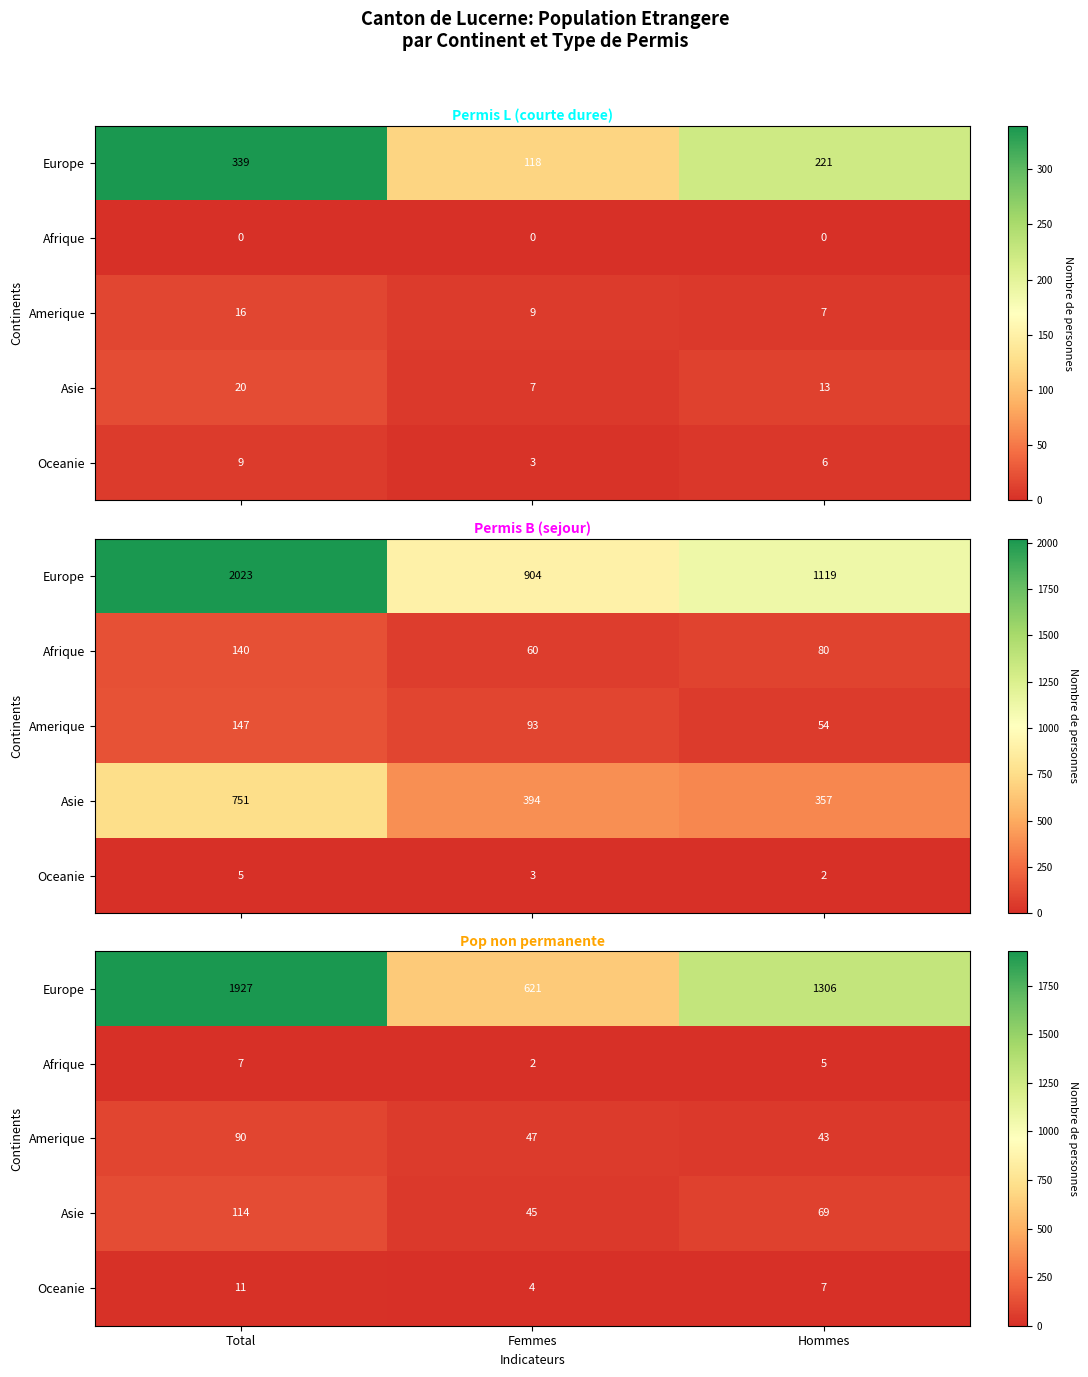

The value of Oceanie at Femmes is 7. True or false?

False